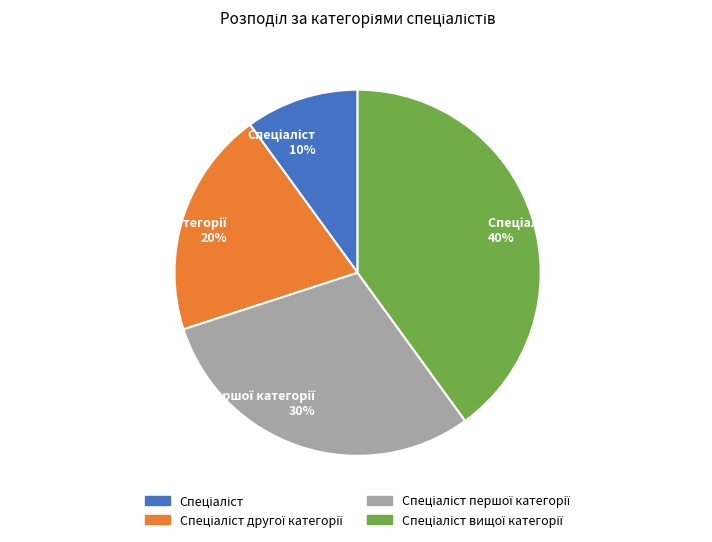

Is there a majority slice in this chart?

No